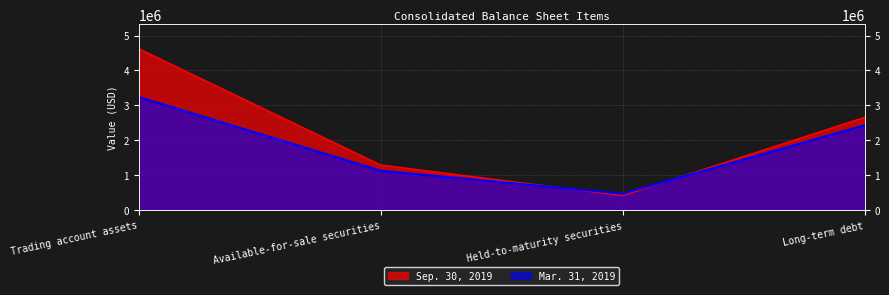

What is the difference between the highest and lowest values at Available-for-sale securities?

164475